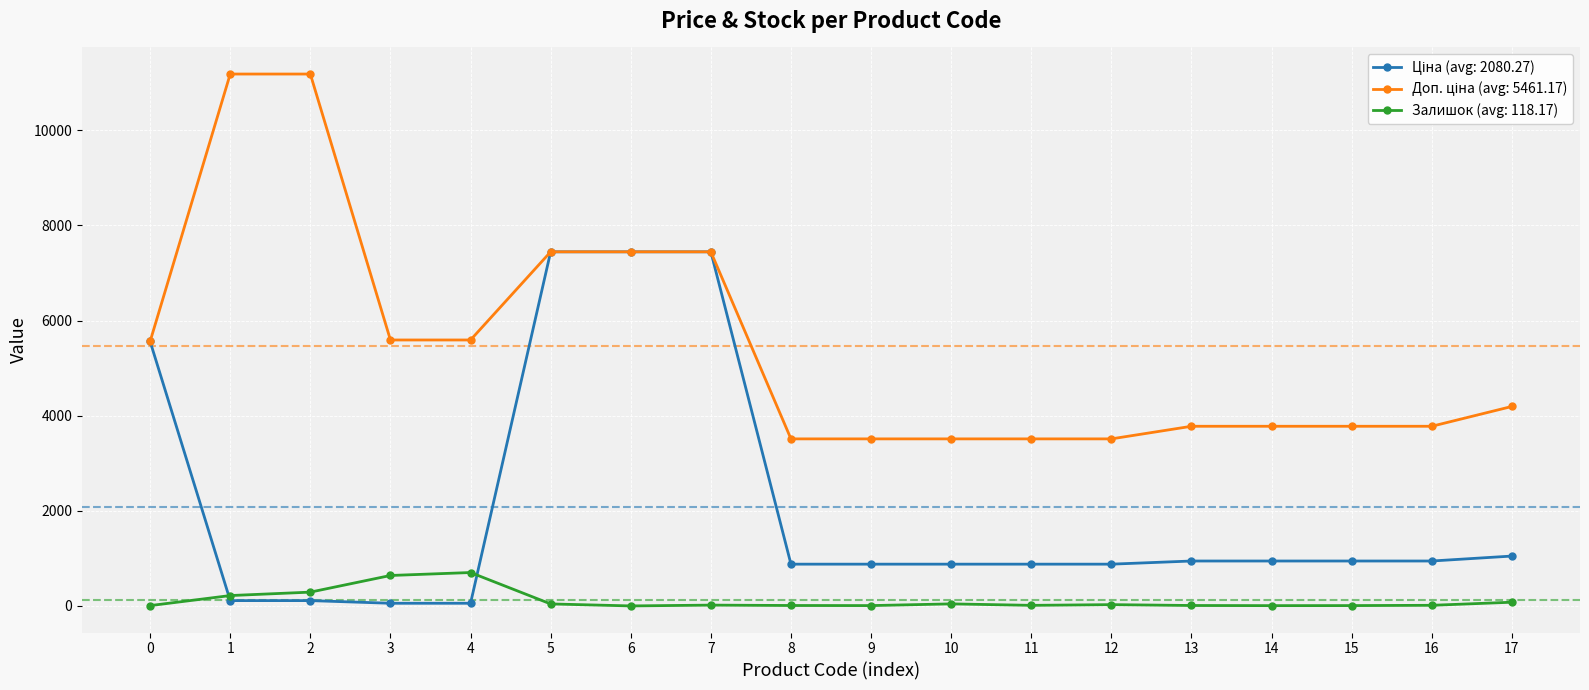

What is the maximum value shown in the chart?

11182.0